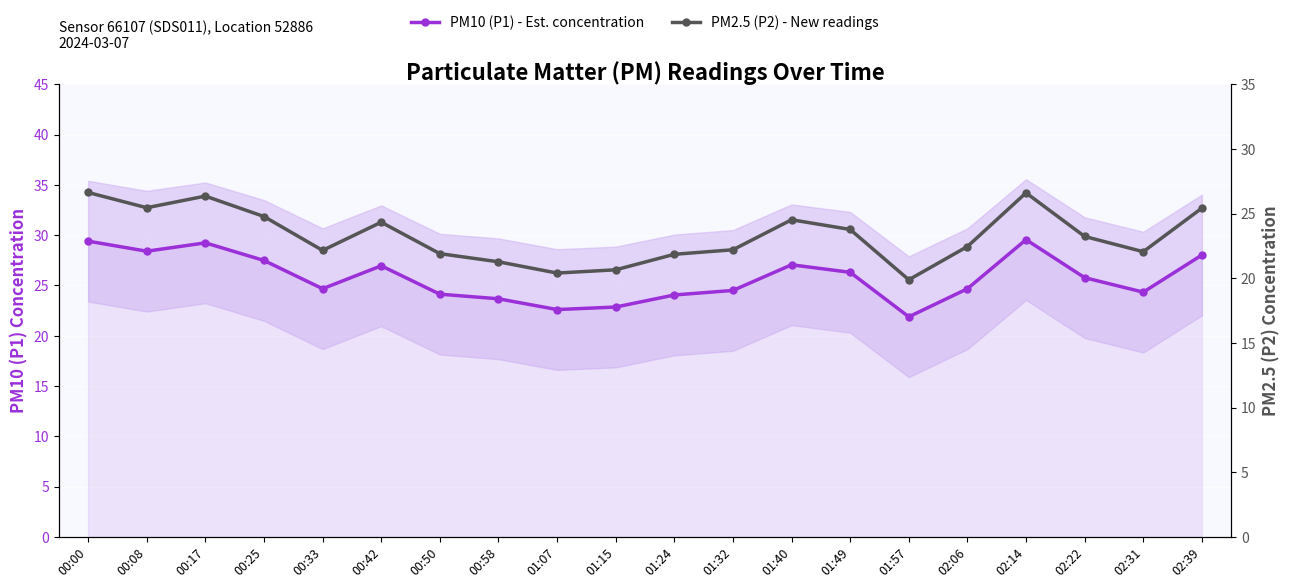

Where does the PM10 (P1) - Est. concentration series first go above 25?

00:00